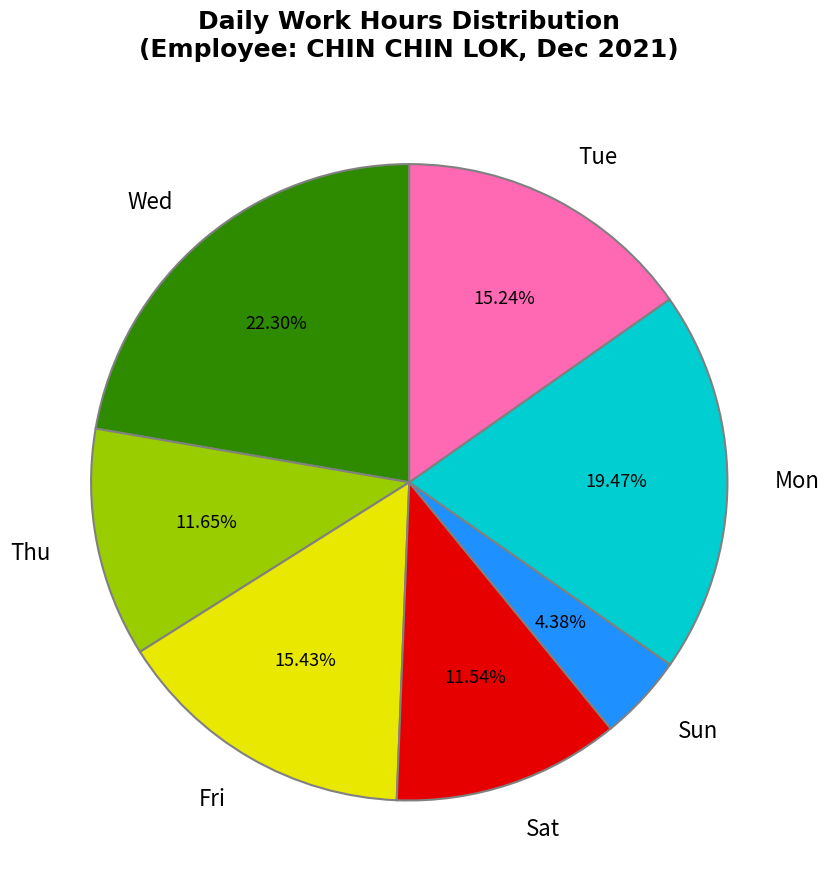

Is the sum of Sat and Mon greater than half?

No